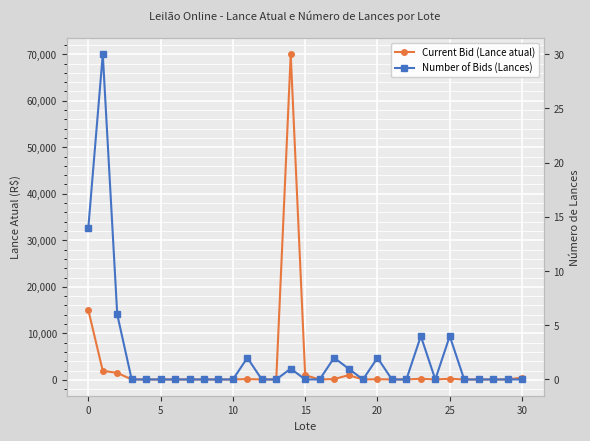

Between 10 and 9, which is larger?

10